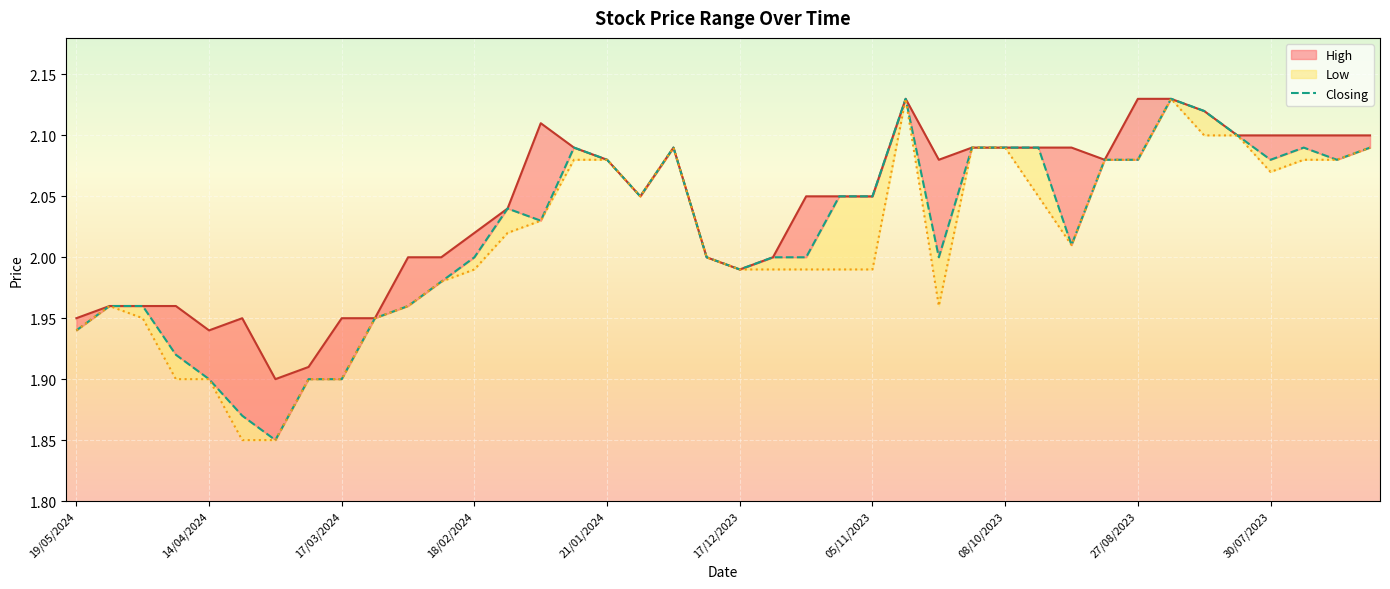

What is the highest value of the Closing series?

2.1